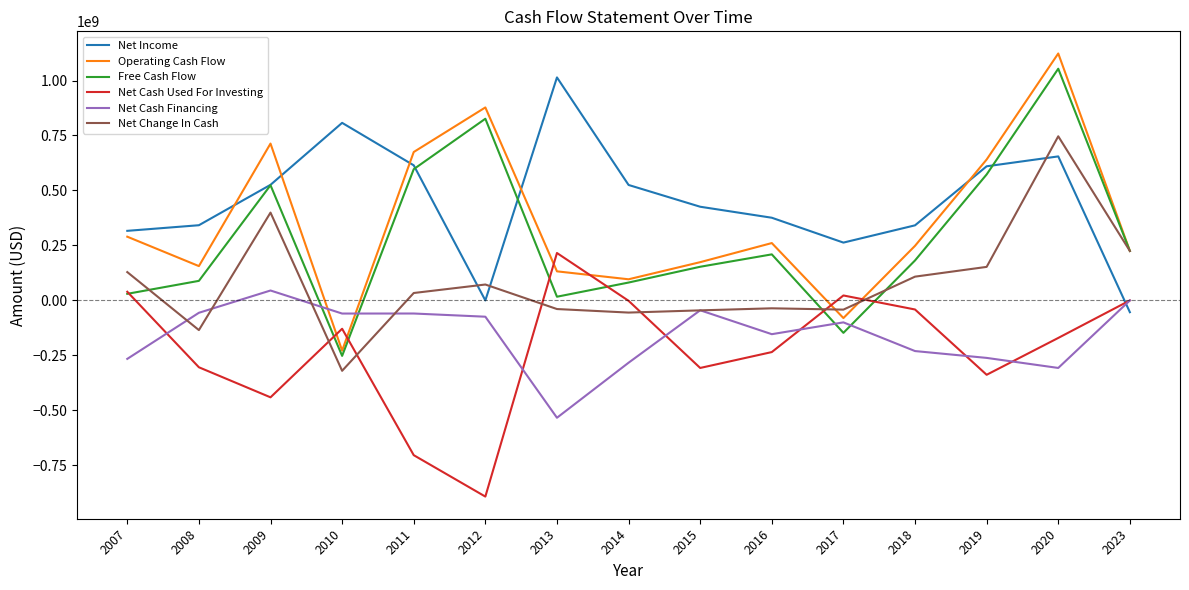

What is the difference between the Operating Cash Flow values at 2011 and 2012?

202687500.0